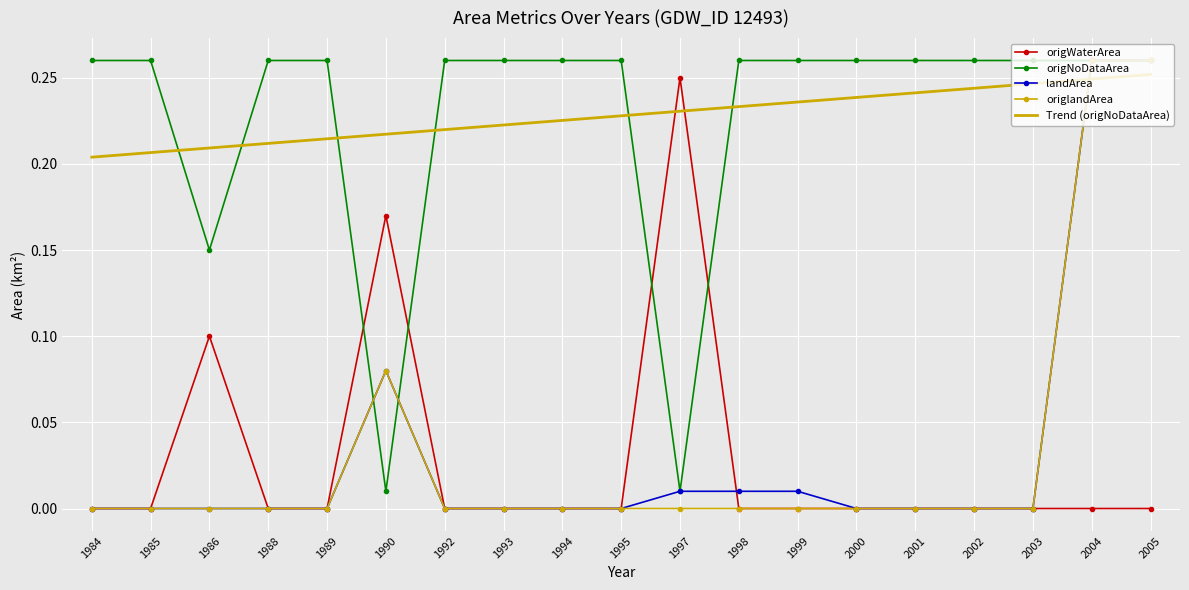

True or false: origlandArea has a value of 0.0 at 2002.

True